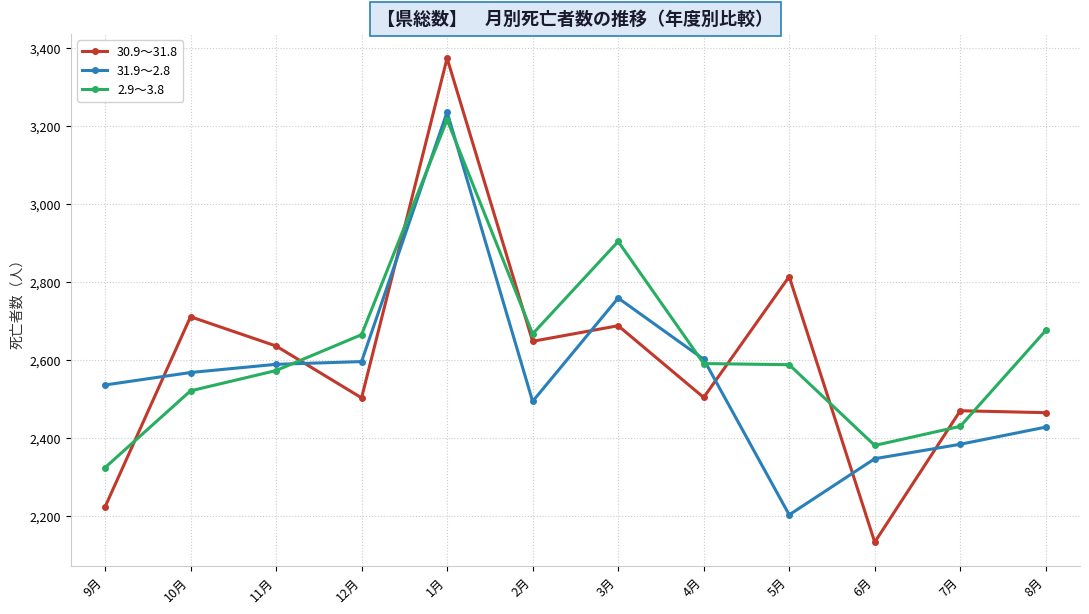

Is the value of 31.9～2.8 at 9月 greater than the value of 30.9～31.8 at 7月?

Yes